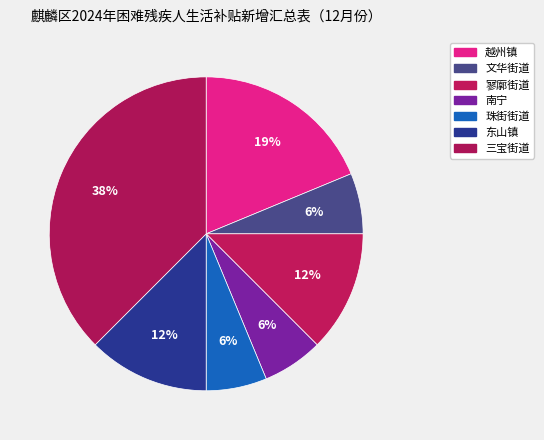

How many slices are in this pie chart?

7